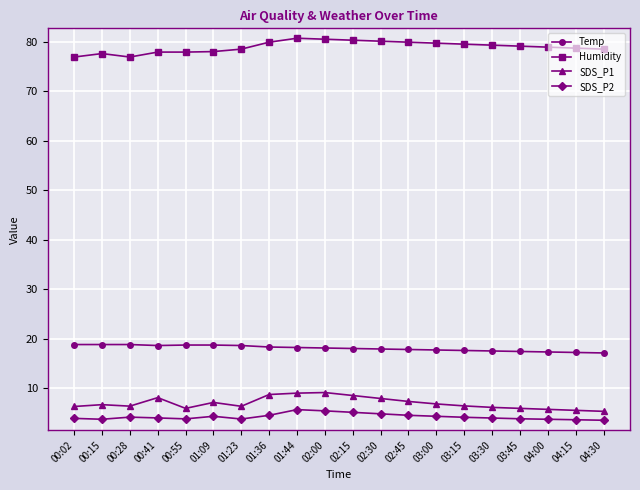

What is the label of the 14th point from the left?

03:00